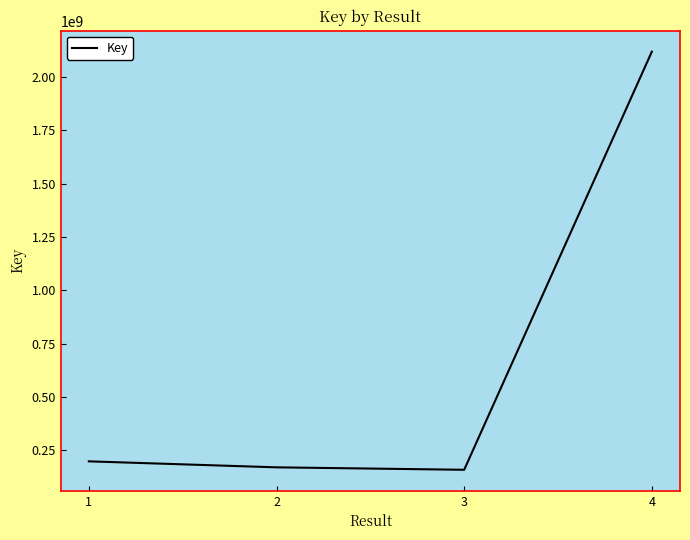

Reading right to left, list all the values displayed in this chart.

2119520499	158064441	169542609	197679947